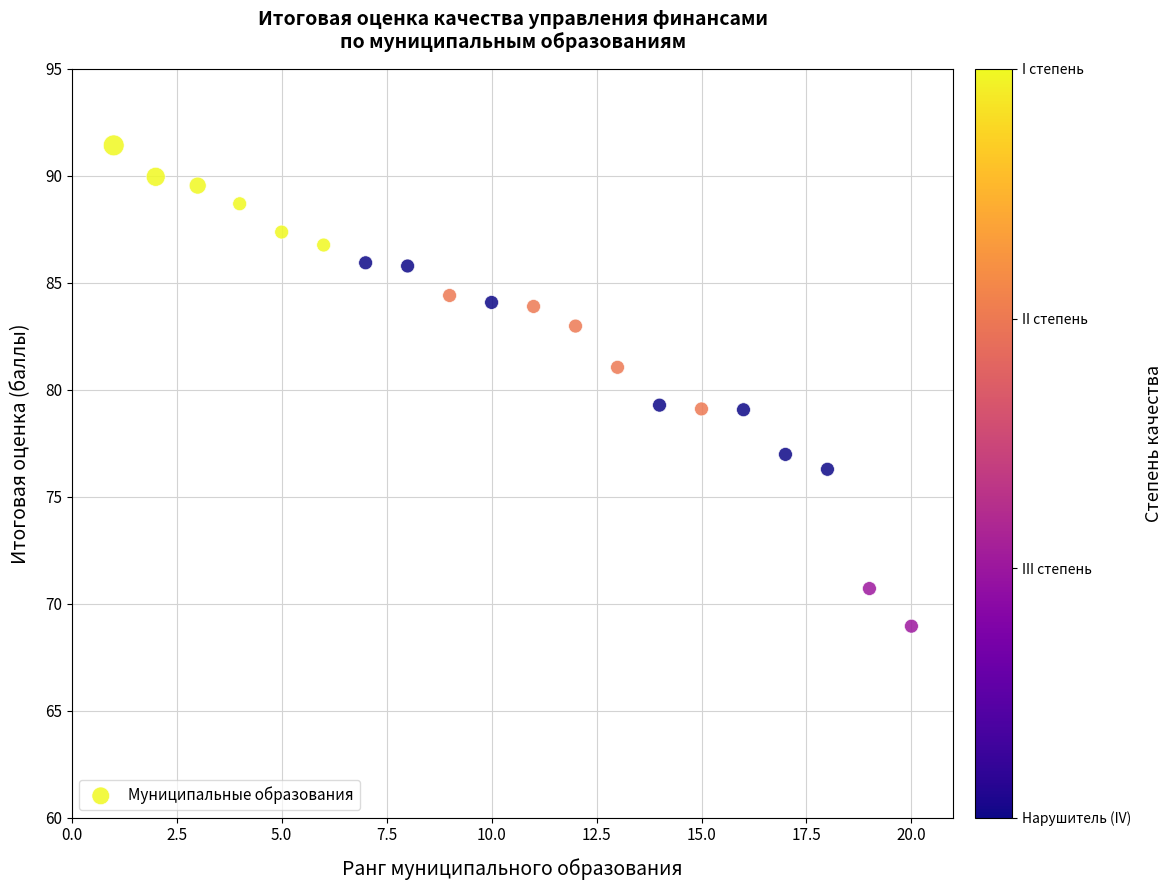

What is the range of Y values (max minus min)?

22.5